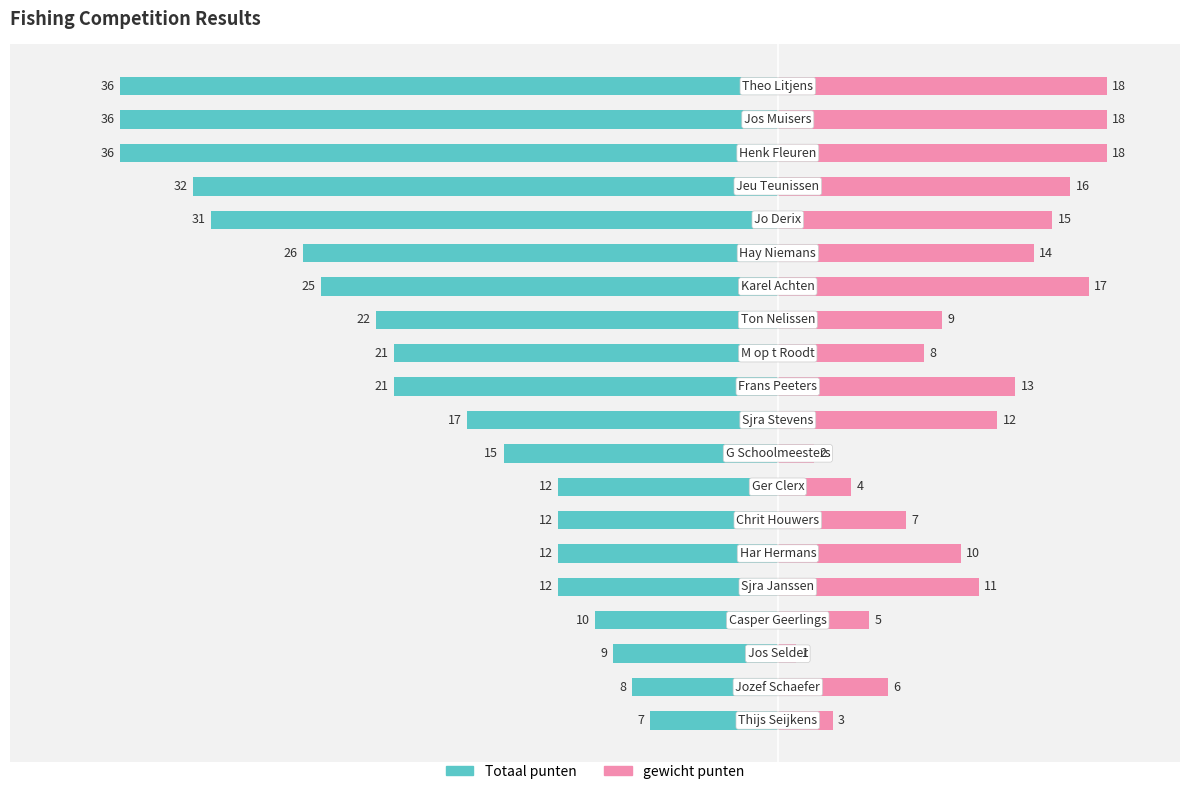

What is the difference between the highest and lowest values at 12?

31